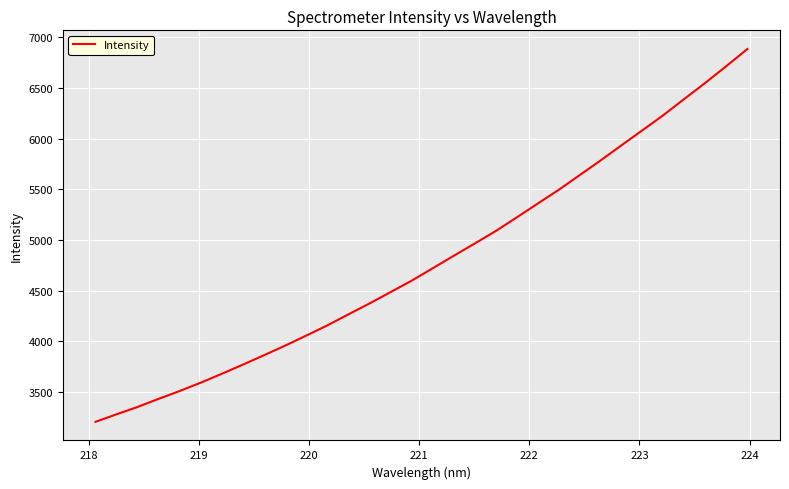

What is the greatest value displayed?

6886.3